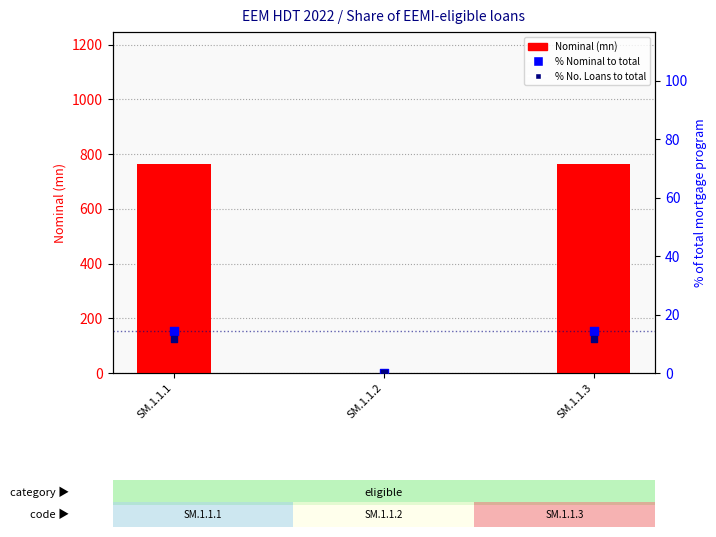

Which series reaches the minimum Y coordinate?

Nominal (mn)